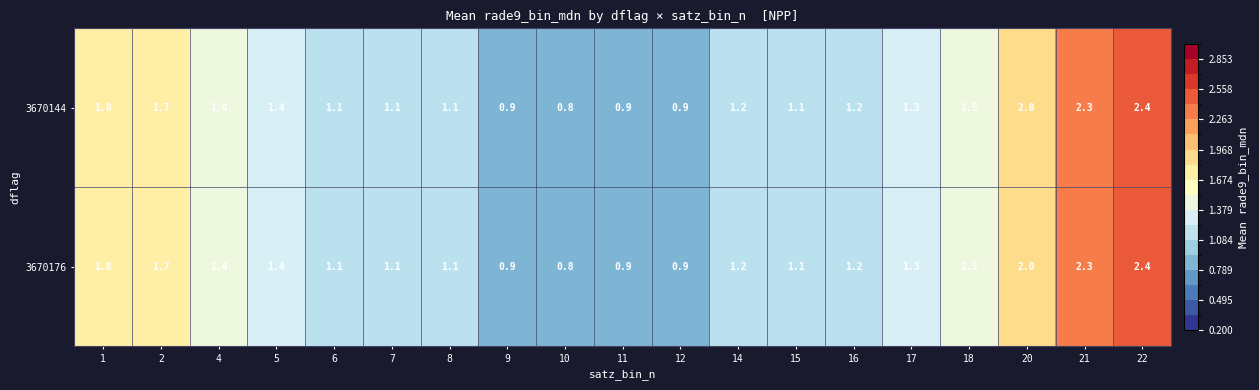

What is the approximate value of 3670144 at 4?

1.4